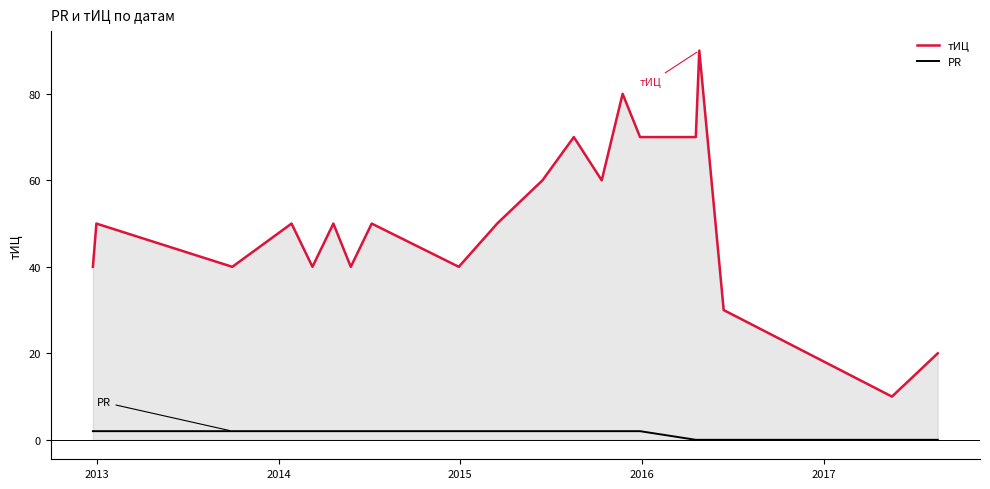

Reading right to left, transcribe all the data shown in this chart.

тИЦ: 20	10	30	90	70	70	80	60	70	60	50	40	50	40	50	40	50	40	50	40
PR: 0	0	0	0	0	2	2	2	2	2	2	2	2	2	2	2	2	2	2	2